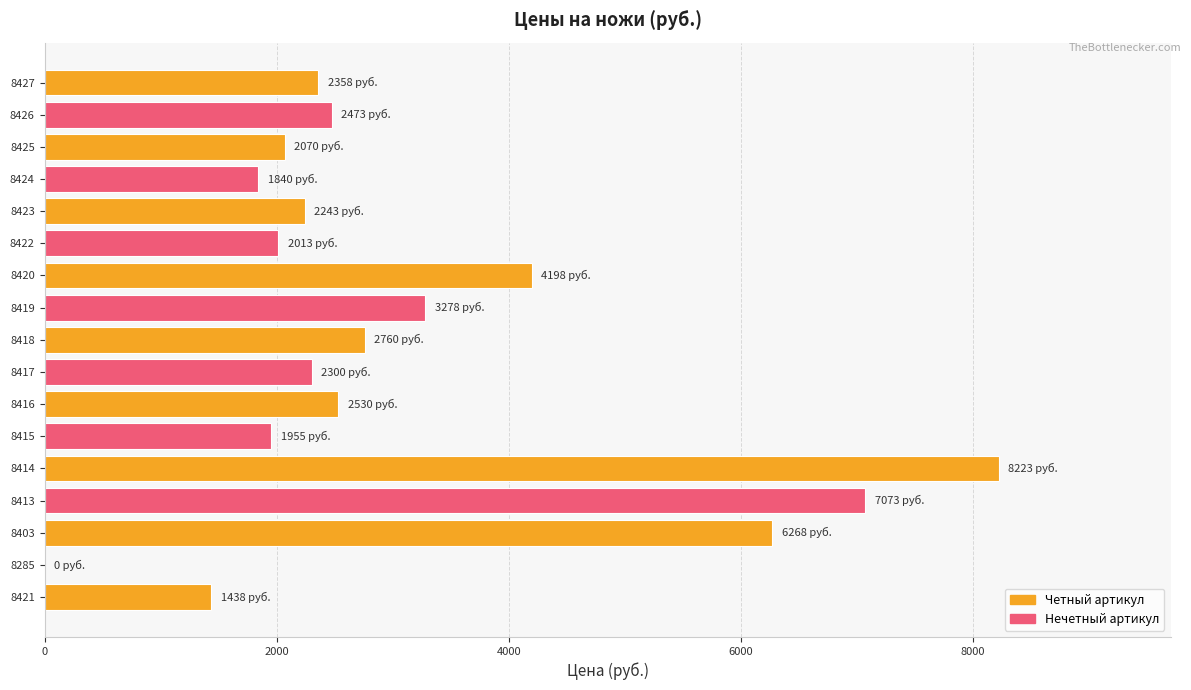

Where is the data nearest to the value 4111?

8420